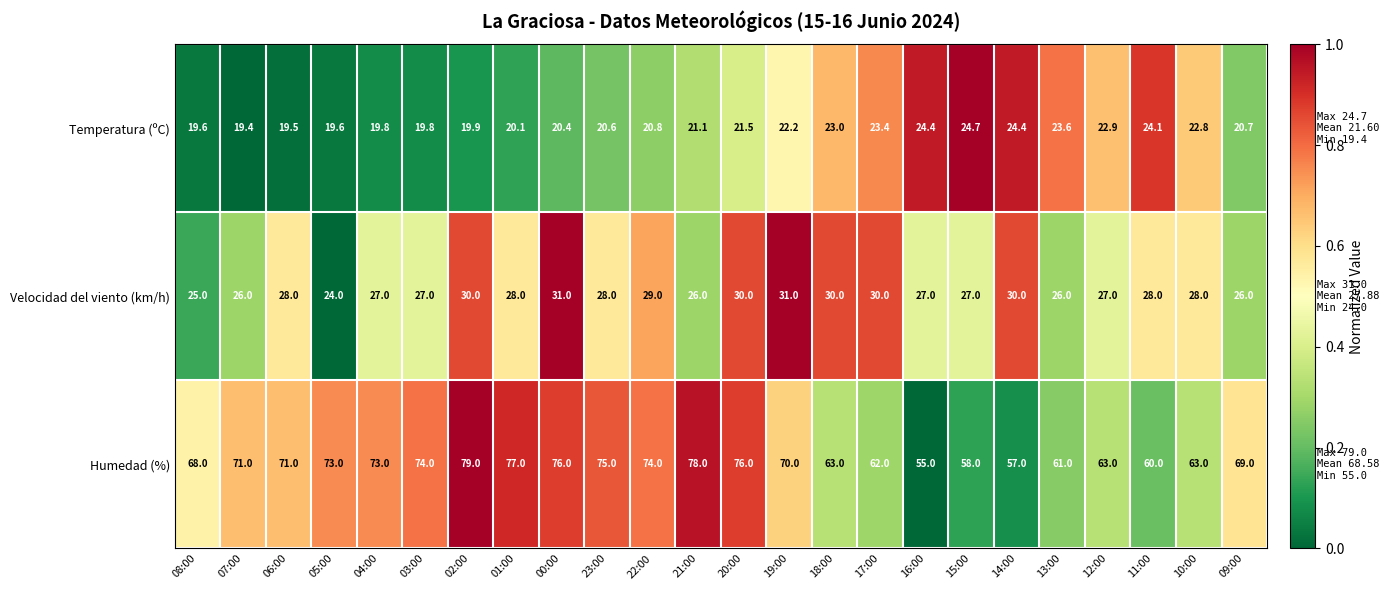

How many data points in Humedad (%) are less than 71?

12